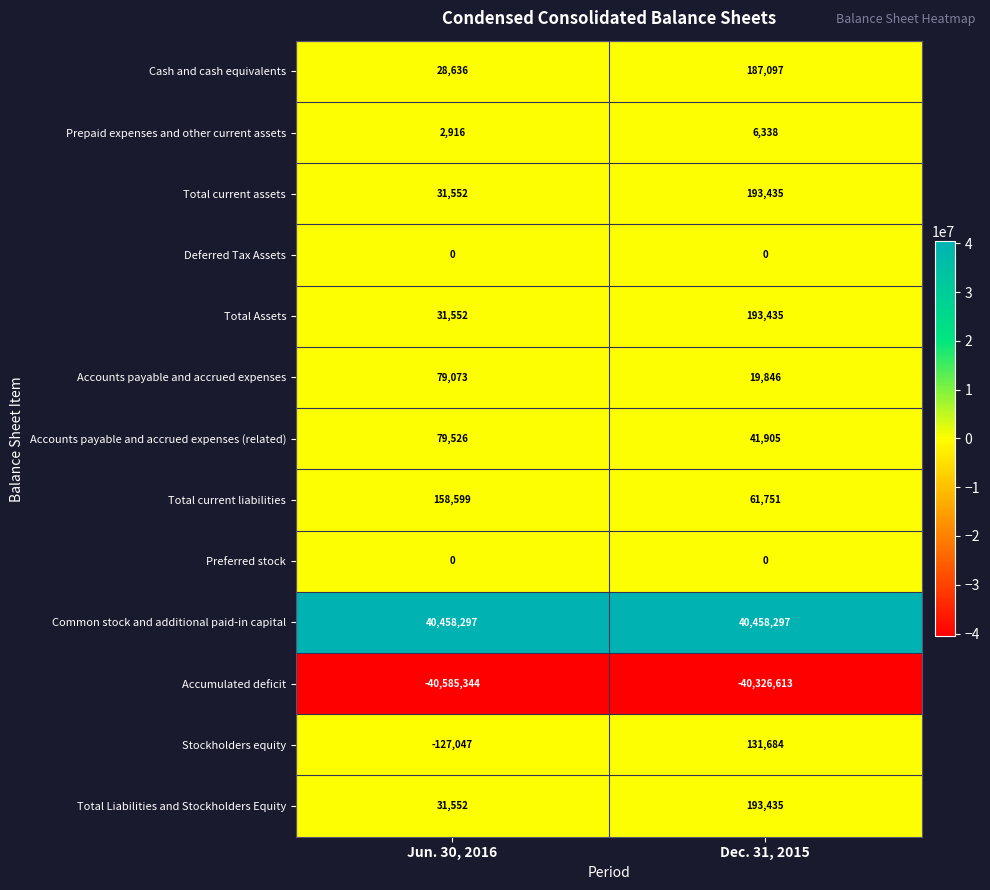

Reading left to right, transcribe all the data shown in this chart.

Cash and cash equivalents: 28636	187097
Prepaid expenses and other current assets: 2916	6338
Total current assets: 31552	193435
Deferred Tax Assets: 0	0
Total Assets: 31552	193435
Accounts payable and accrued expenses: 79073	19846
Accounts payable and accrued expenses (related): 79526	41905
Total current liabilities: 158599	61751
Preferred stock: 0	0
Common stock and additional paid-in capital: 40458297	40458297
Accumulated deficit: -40585344	-40326613
Stockholders equity: -127047	131684
Total Liabilities and Stockholders Equity: 31552	193435